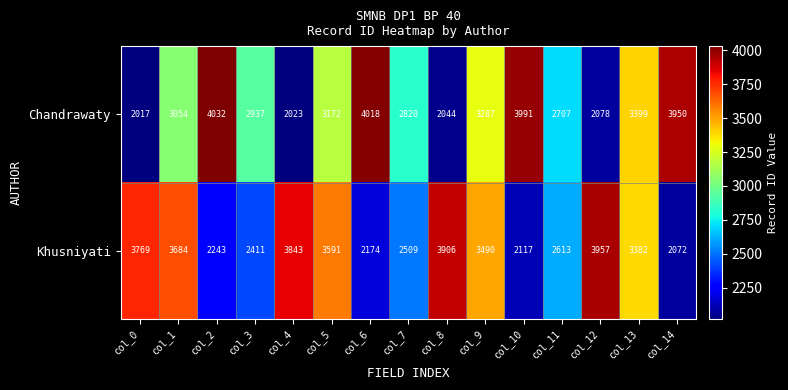

Which series has the largest total across all categories?

Khusniyati